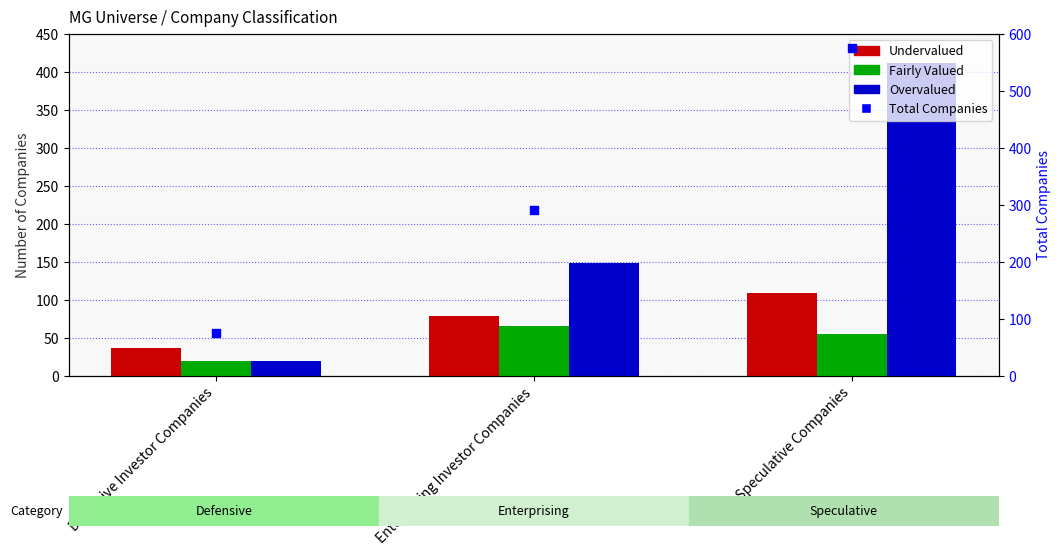

Which series has the largest total across all categories?

Total Companies